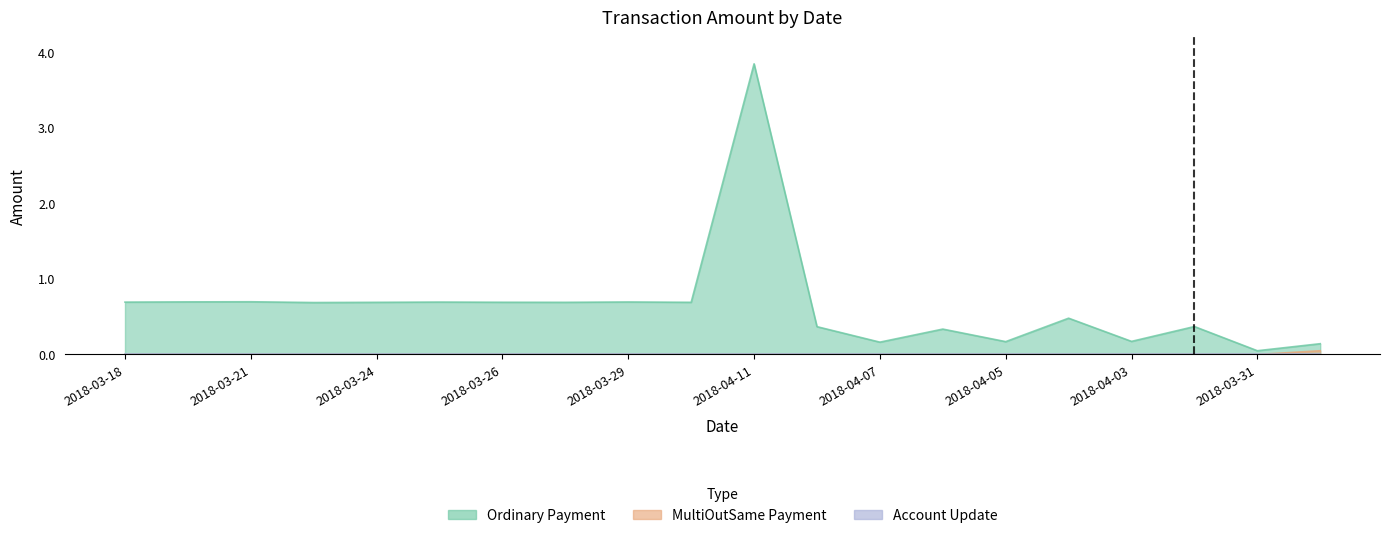

Rank the series by their average value, from lowest to highest.

MultiOutSame Payment, Ordinary Payment